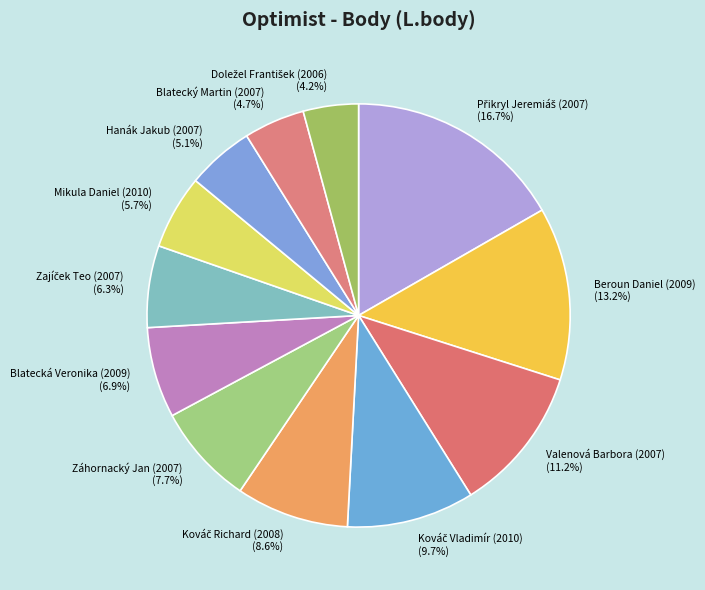

Is Hanák Jakub (2007) the majority of the pie?

No